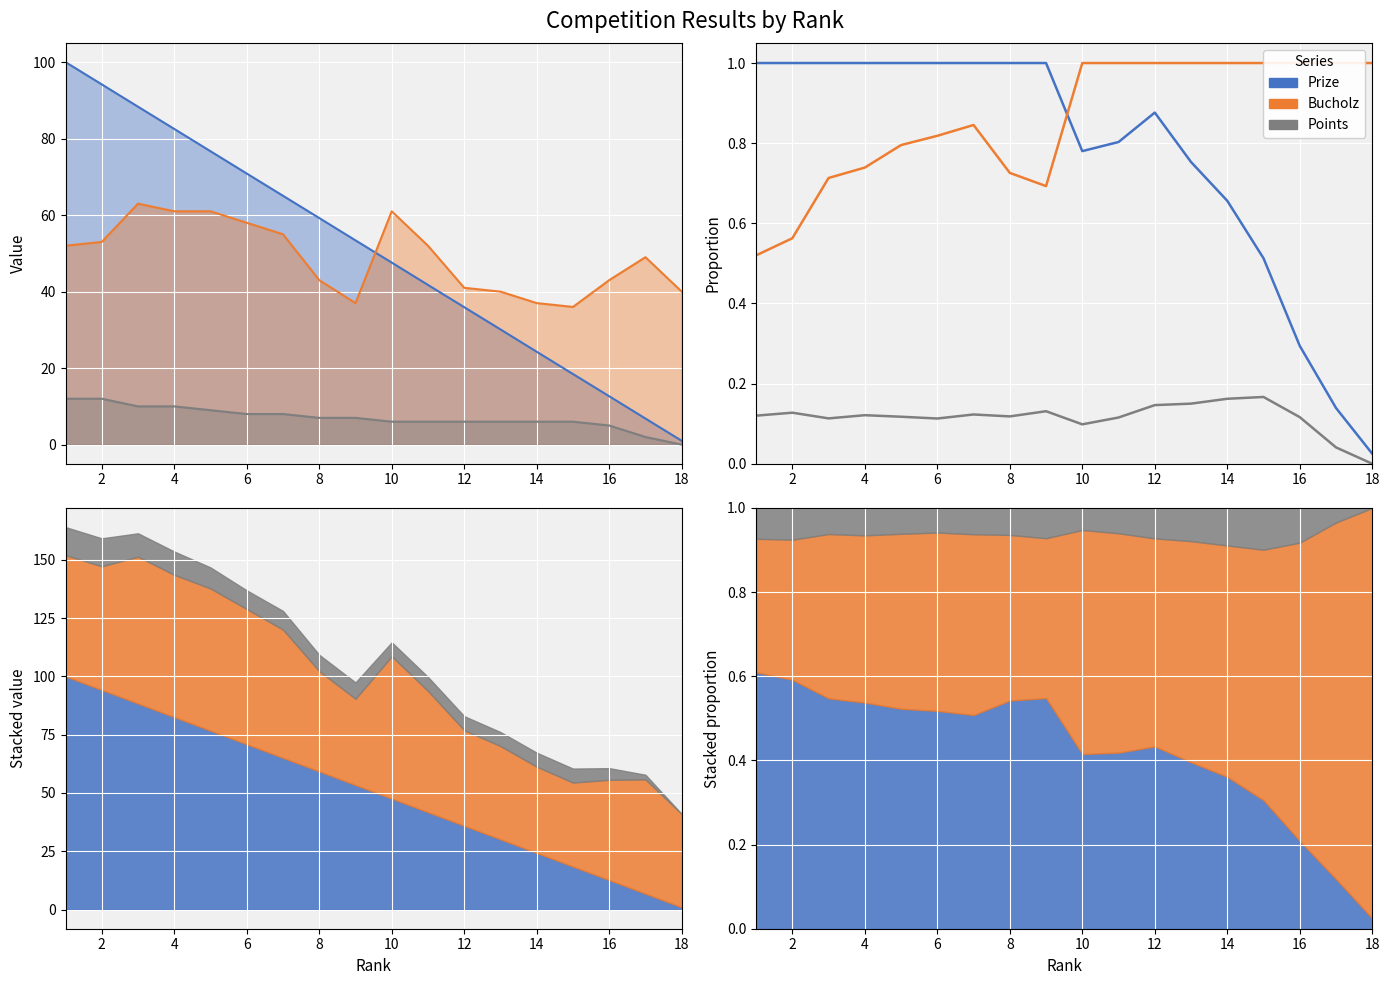

True or false: Prize has more than 2 points higher than both neighbors.

False